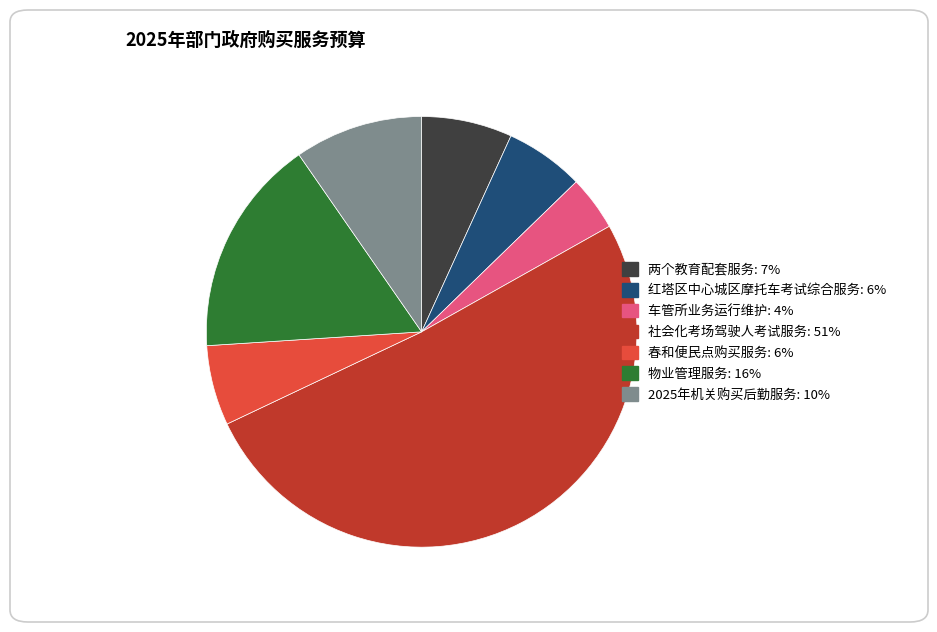

Which category has the smallest portion of the pie?

车管所业务运行维护